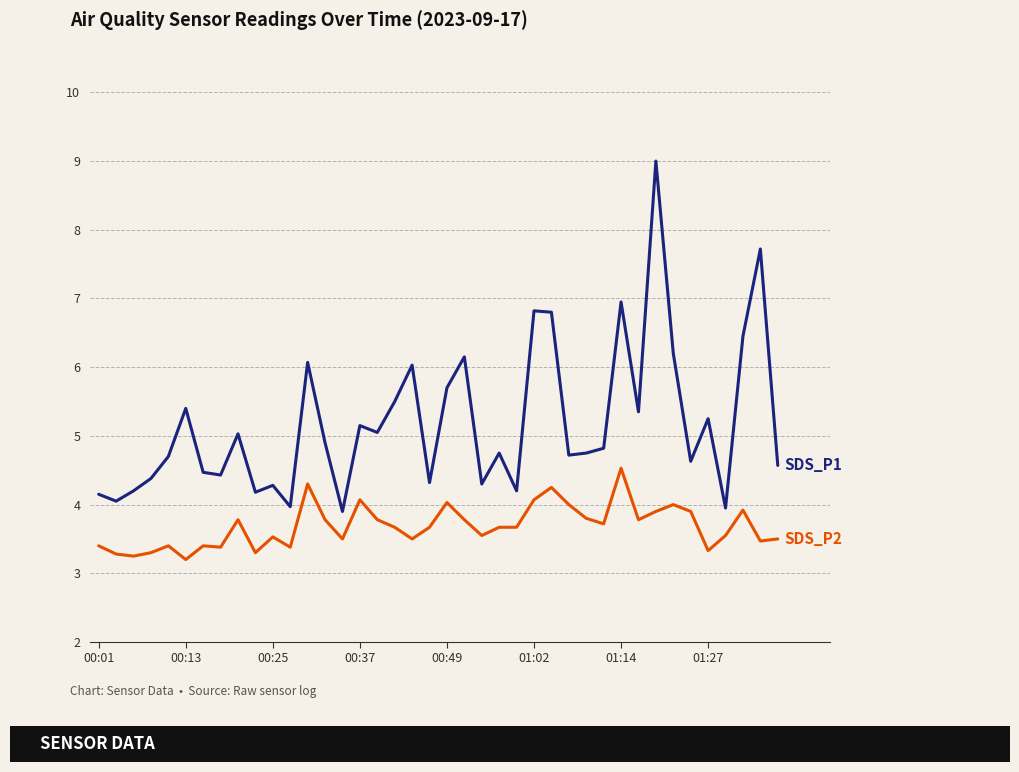

What is the smallest value displayed?

3.2